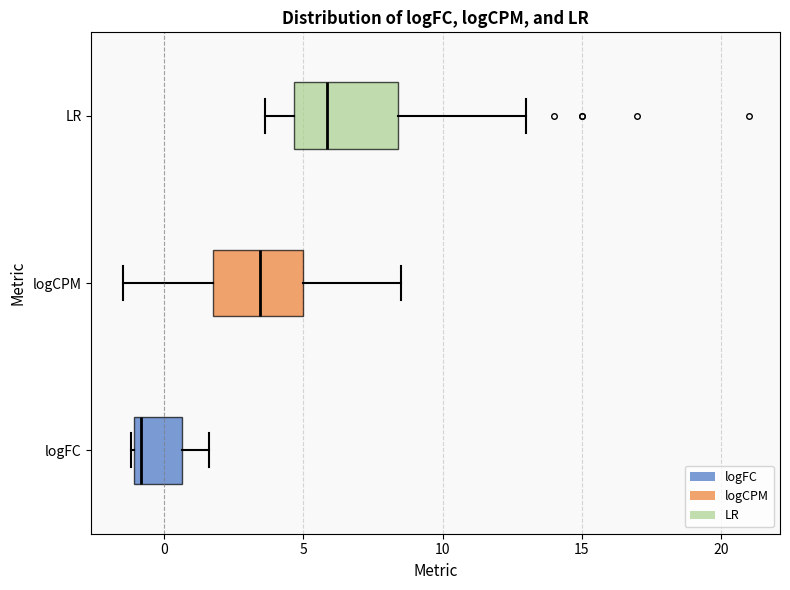

Where is the left edge of the box for logFC on the x-axis? The values are not printed on the chart, so give them approximately, as read against the axis.

-1.0